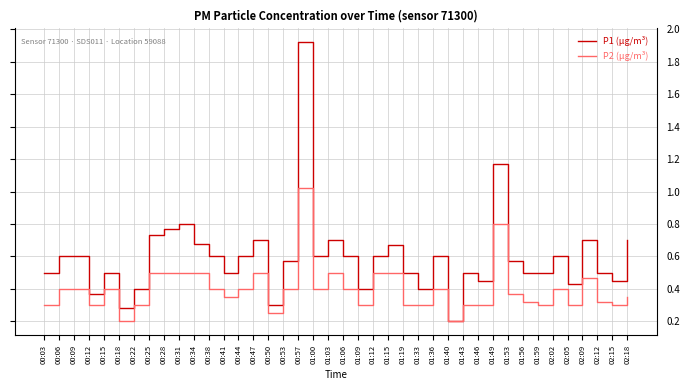

At which category does the chart reach its peak across all series?

00:57